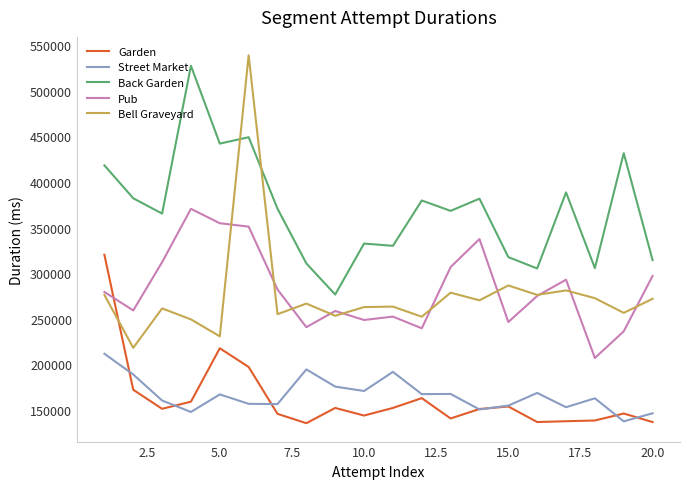

True or false: Street Market and Bell Graveyard cross at least once.

False